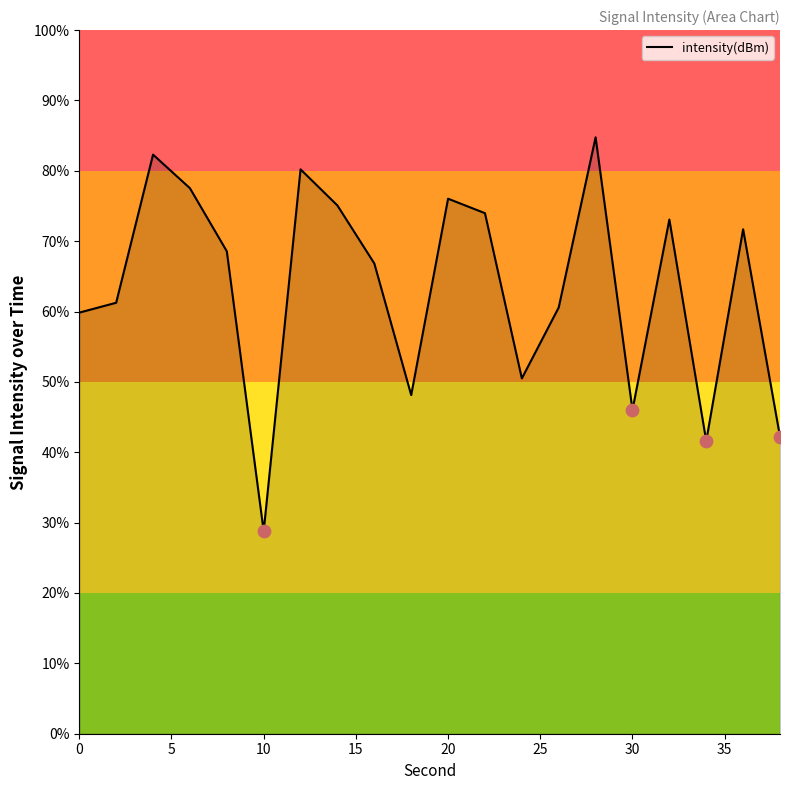

What is the difference between the maximum and minimum values?

56.0